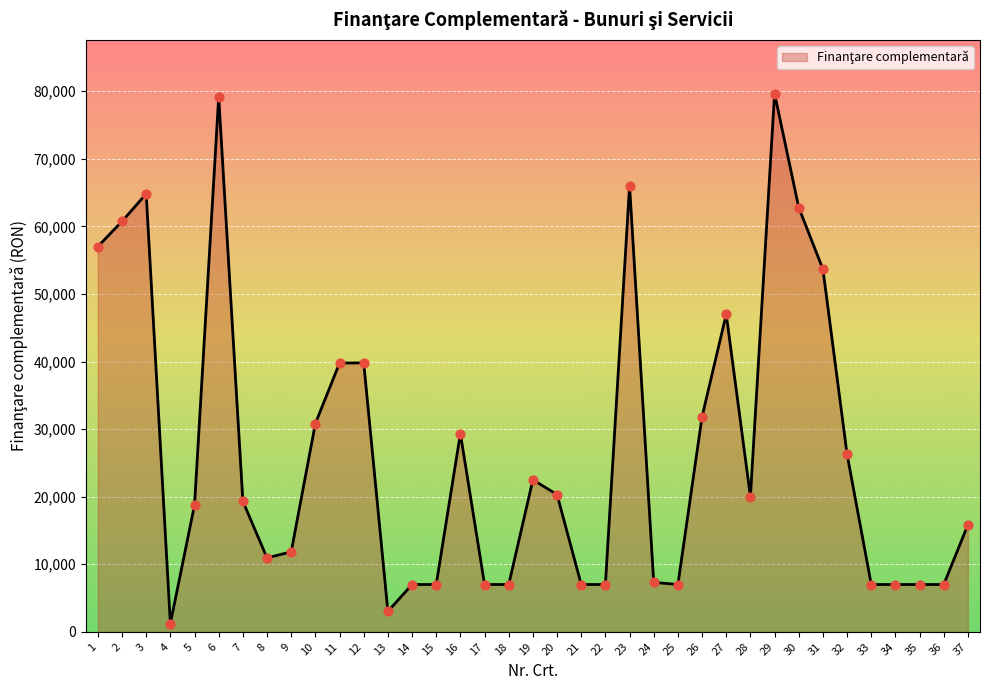

Approximately how many times larger is the value at 8 compared to 25?

1.6